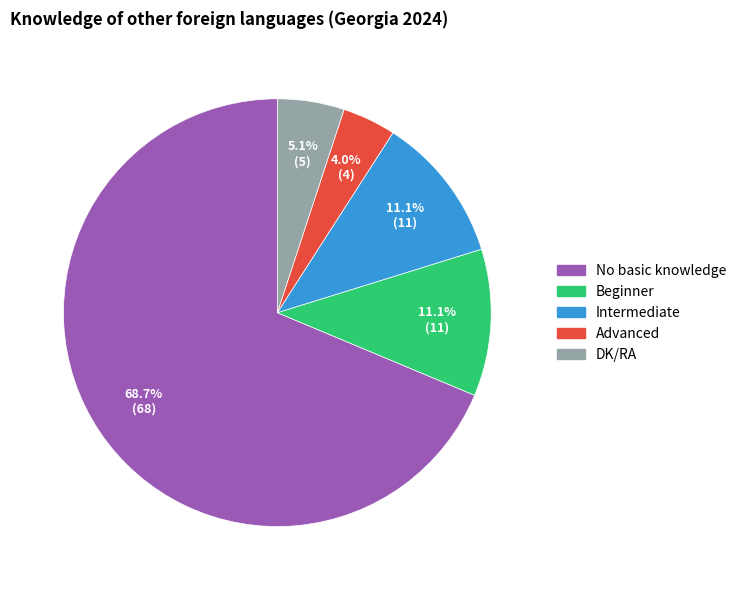

To the nearest percent, what is the average slice percentage?

20%